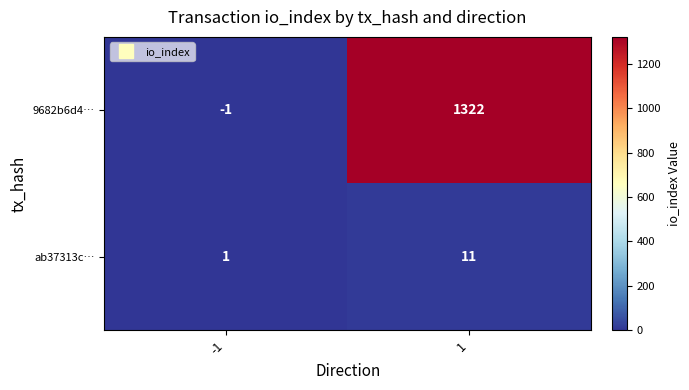

What is the difference between the ab37313c… values at 1 and -1?

10